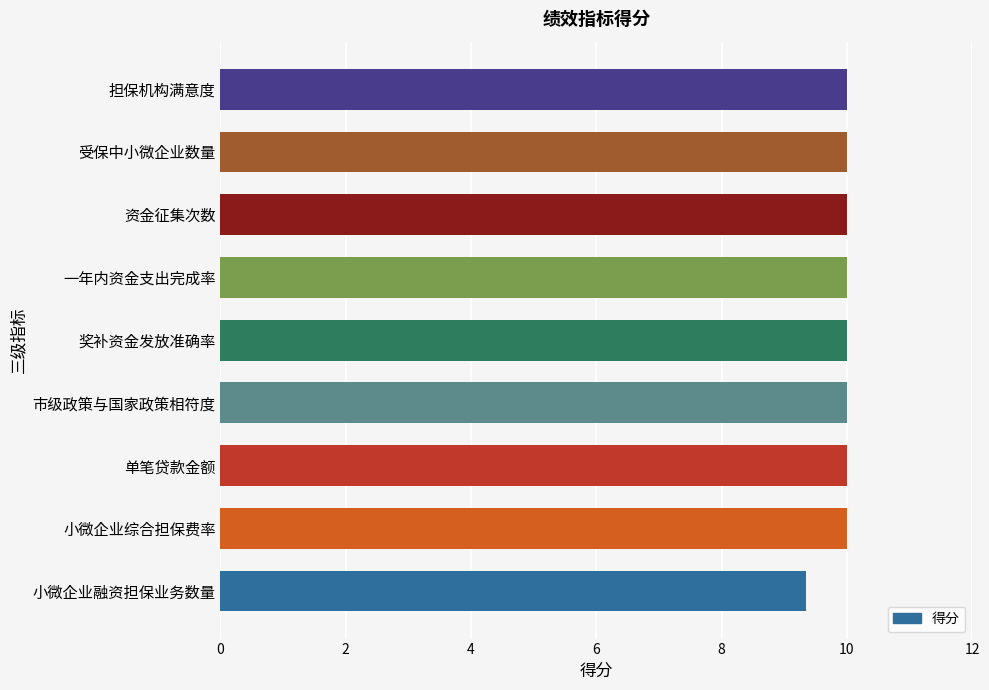

What is the average value?

9.9